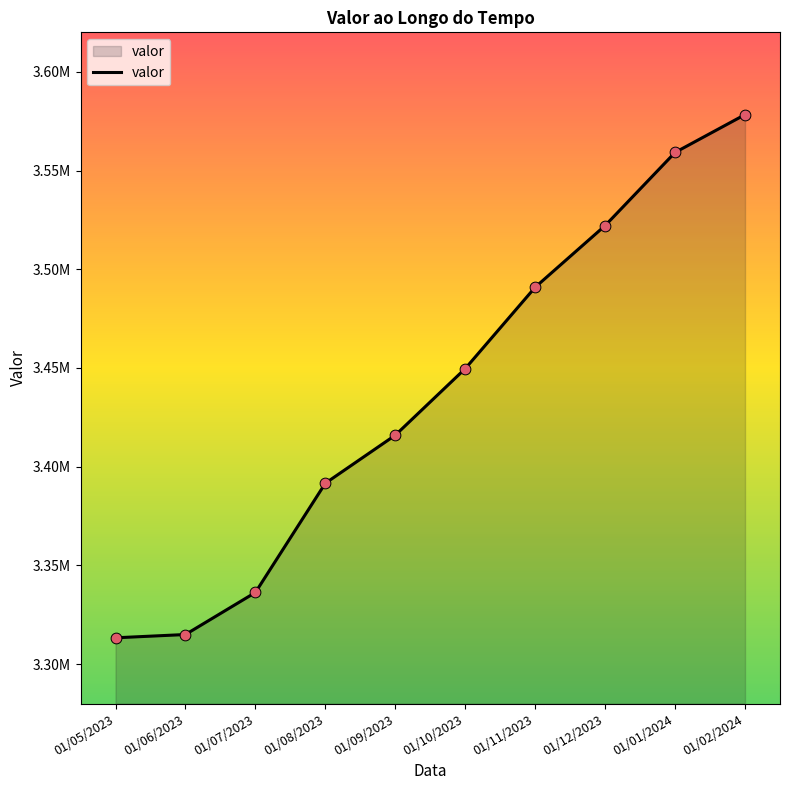

Between 01/07/2023 and 01/12/2023, which is larger?

01/12/2023